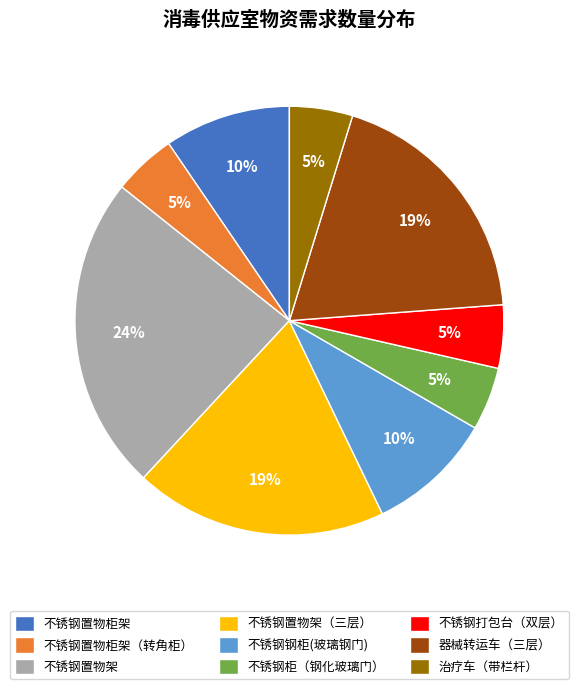

Do 不锈钢柜（钢化玻璃门） and 治疗车（带栏杆） together represent more than half of the pie?

No